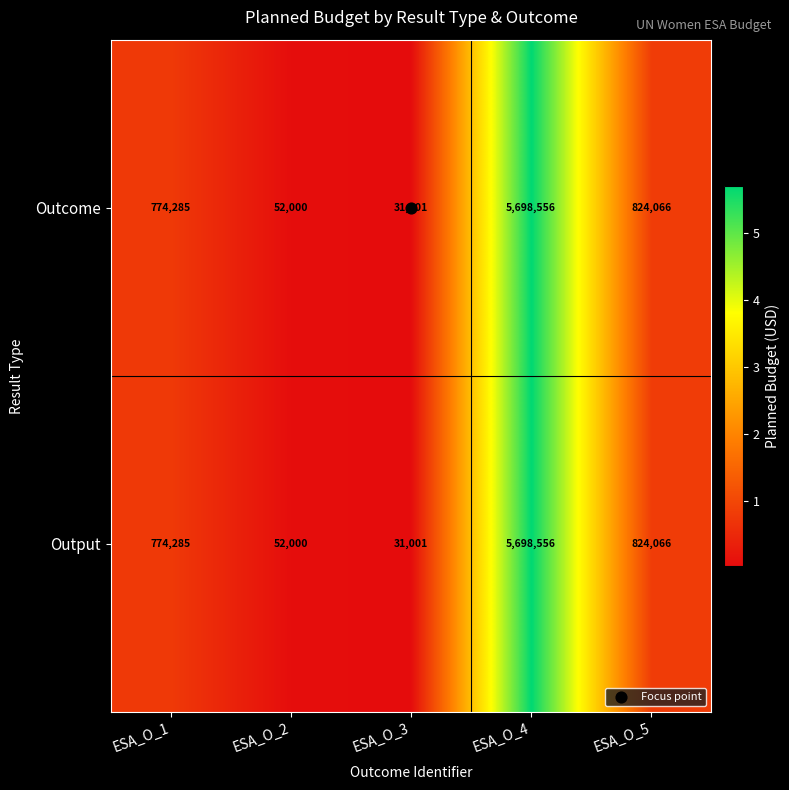

Is it true that Outcome equals 31001 at ESA_O_3?

True